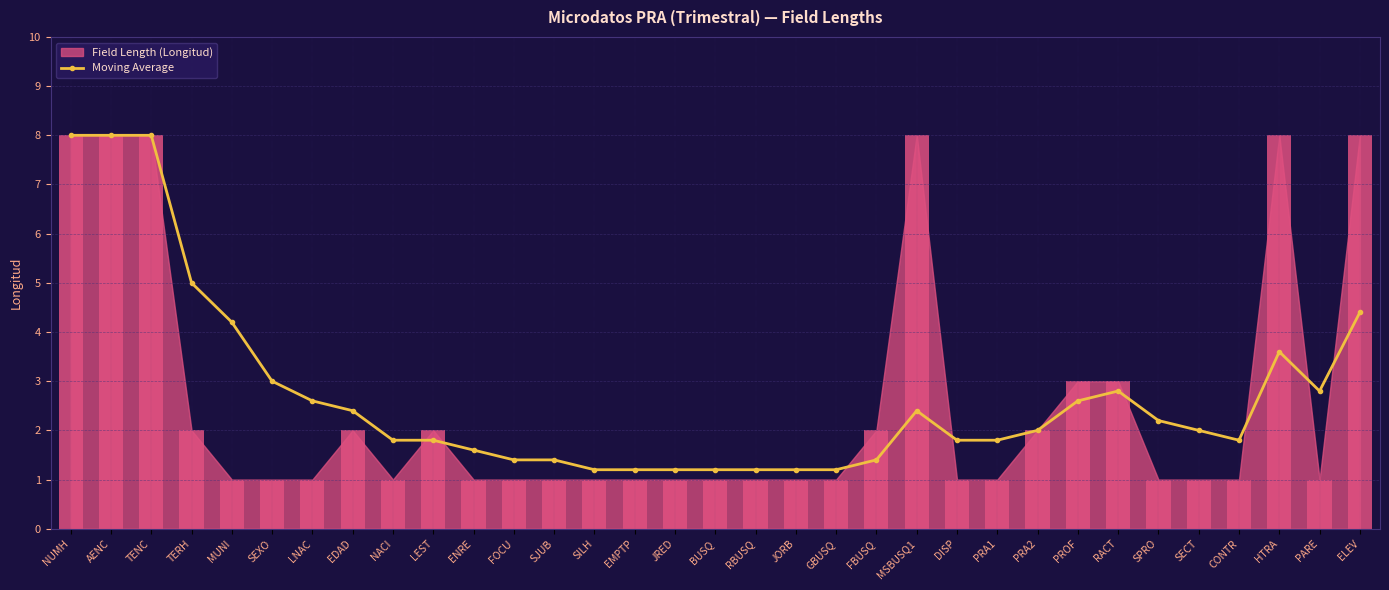

True or false: Moving Average has more than 0 points higher than both neighbors.

True